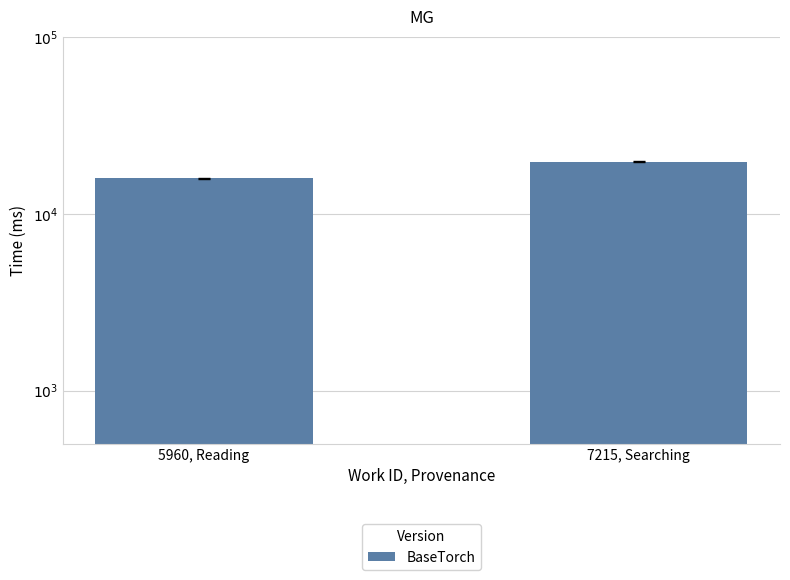

Reading left to right, list all the values displayed in this chart.

15821.5	19686.5